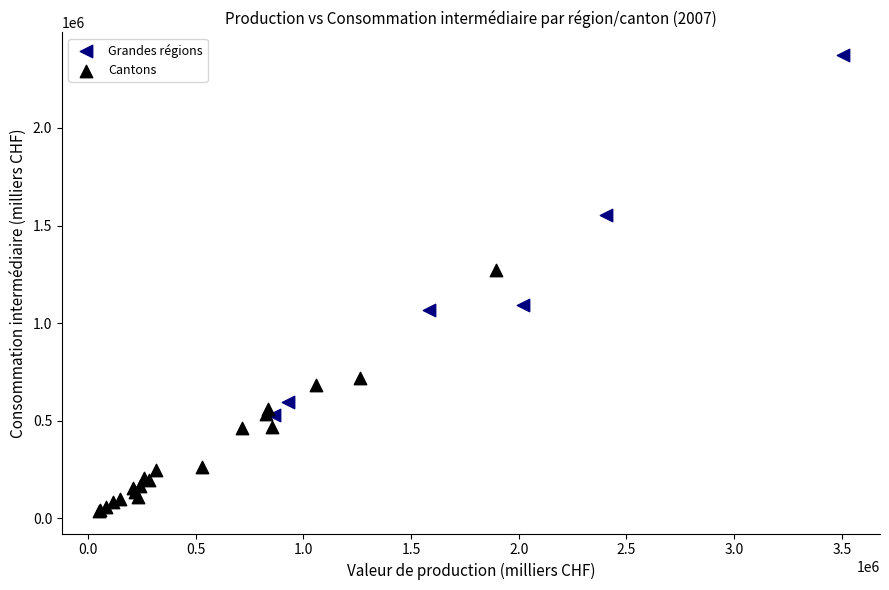

Which series has the widest spread of Y values?

Grandes régions